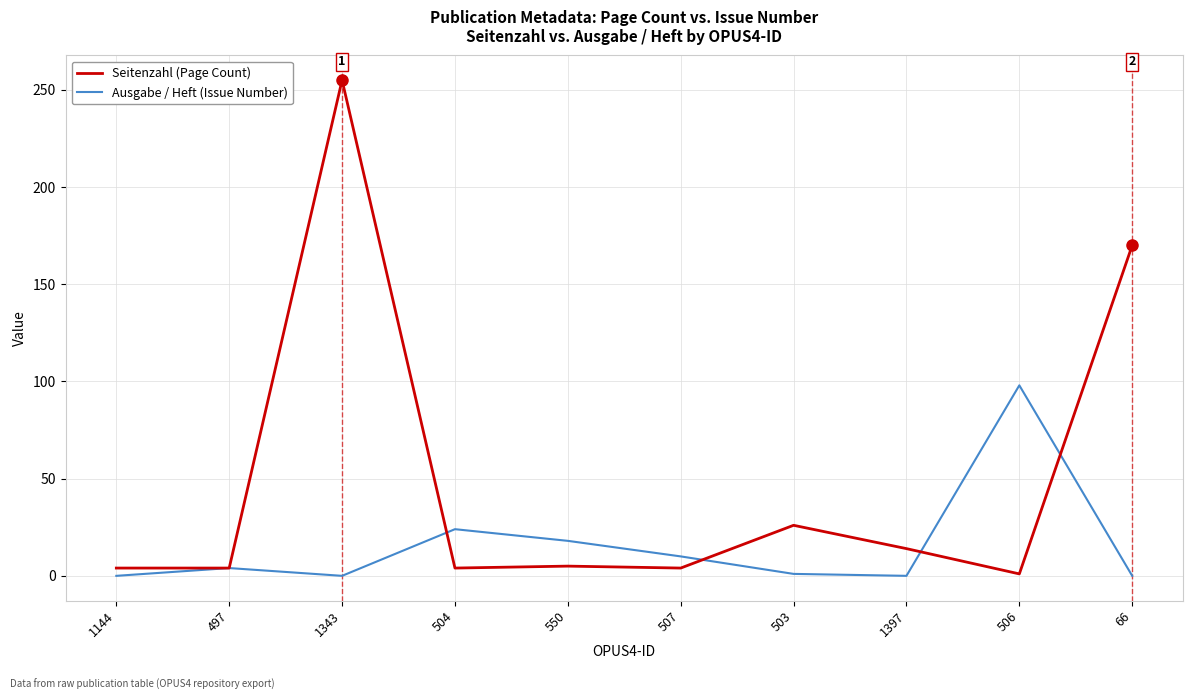

At which category is the sum across all series the highest?

1343